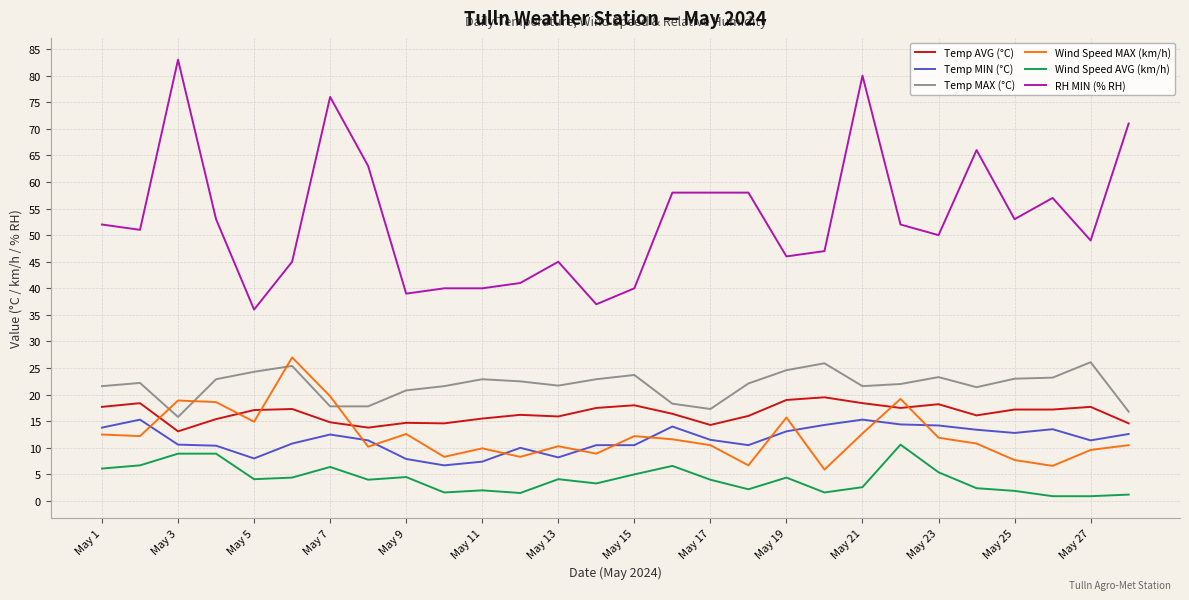

Does the chart display data point markers on the line(s)?

No